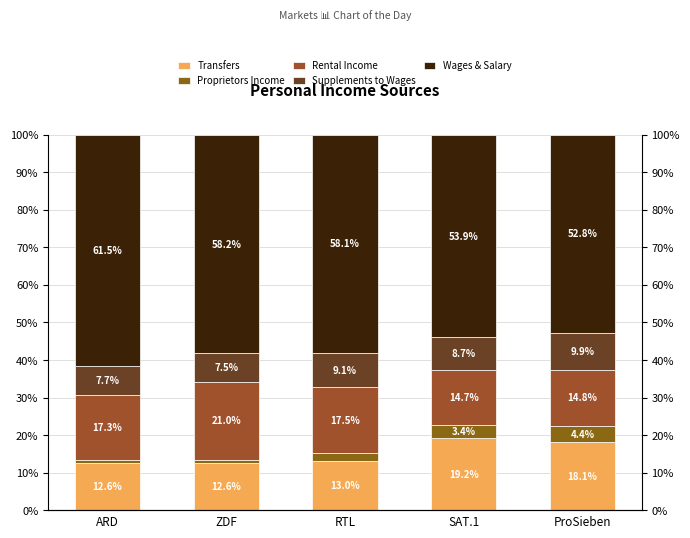

Rank the series at ARD from highest to lowest value.

Wages & Salary, Rental Income, Transfers, Supplements to Wages, Proprietors Income